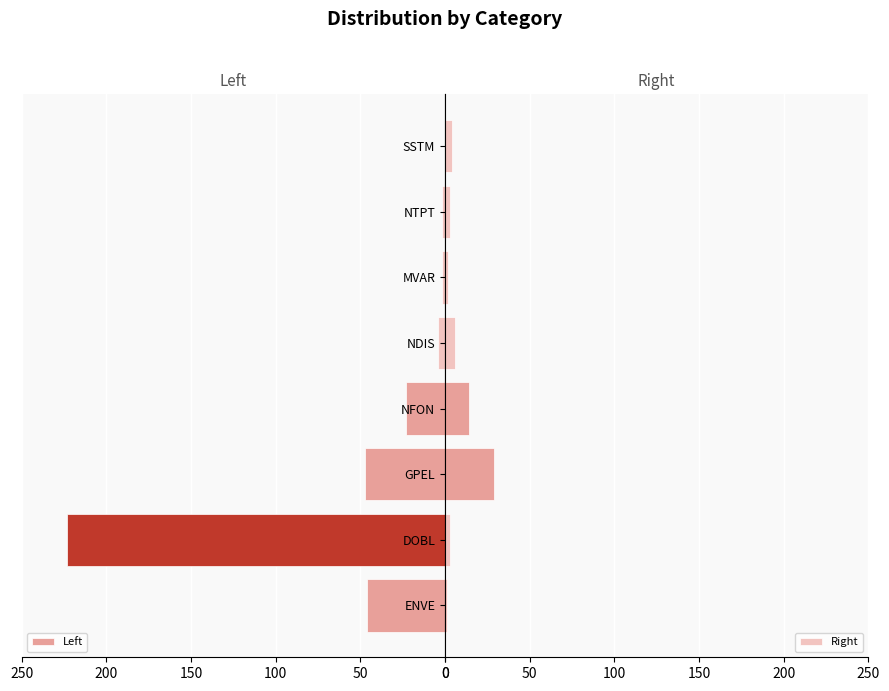

What value does the Left series have at FAUT?

2